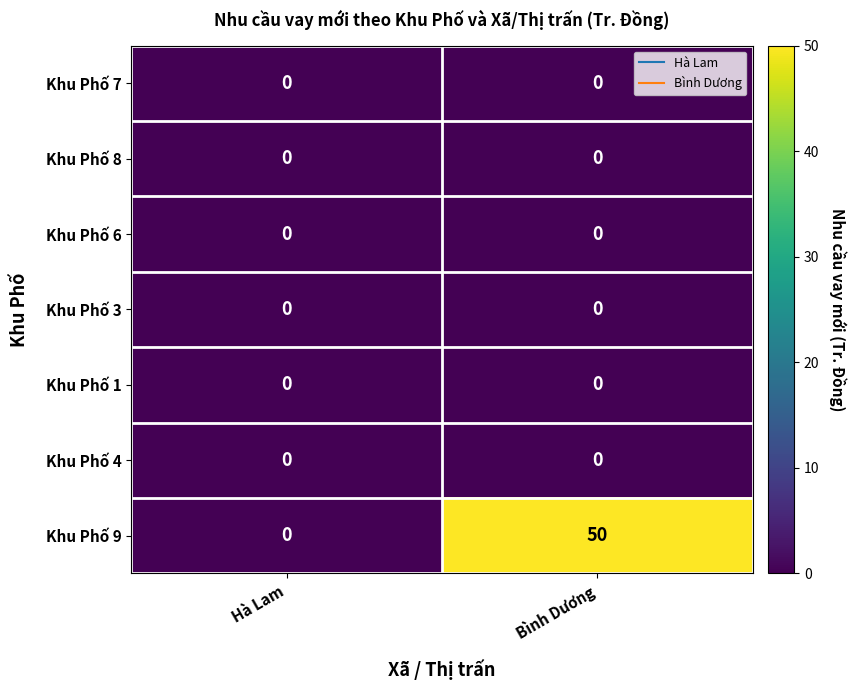

What is the spread (max minus min) of values at Bình Dương?

50